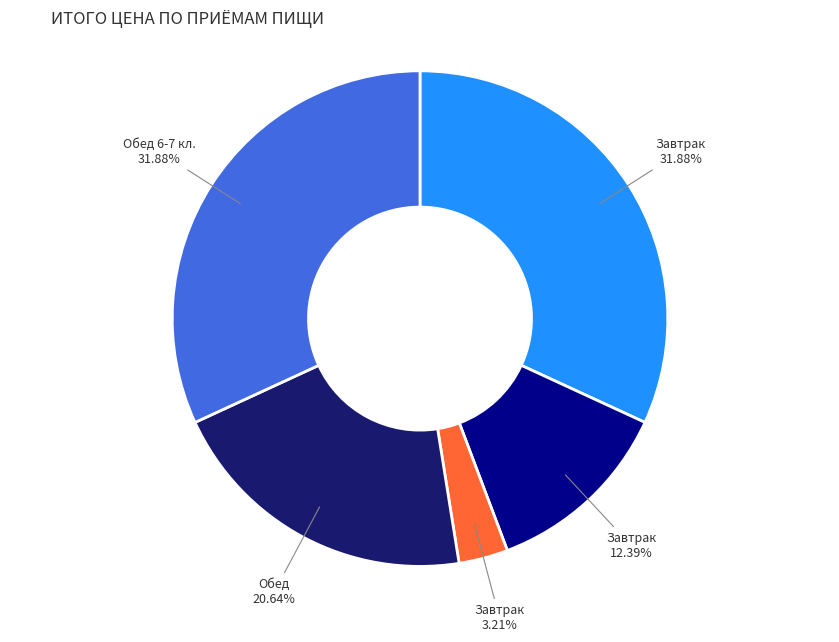

Is there a majority slice in this chart?

No